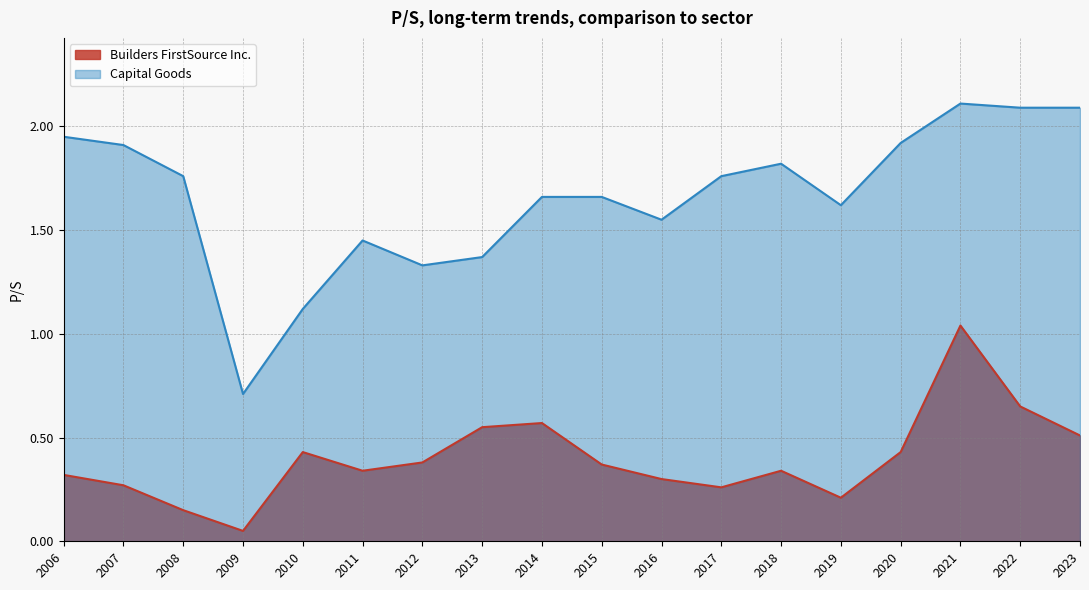

True or false: Capital Goods and Builders FirstSource Inc. cross at least once.

False